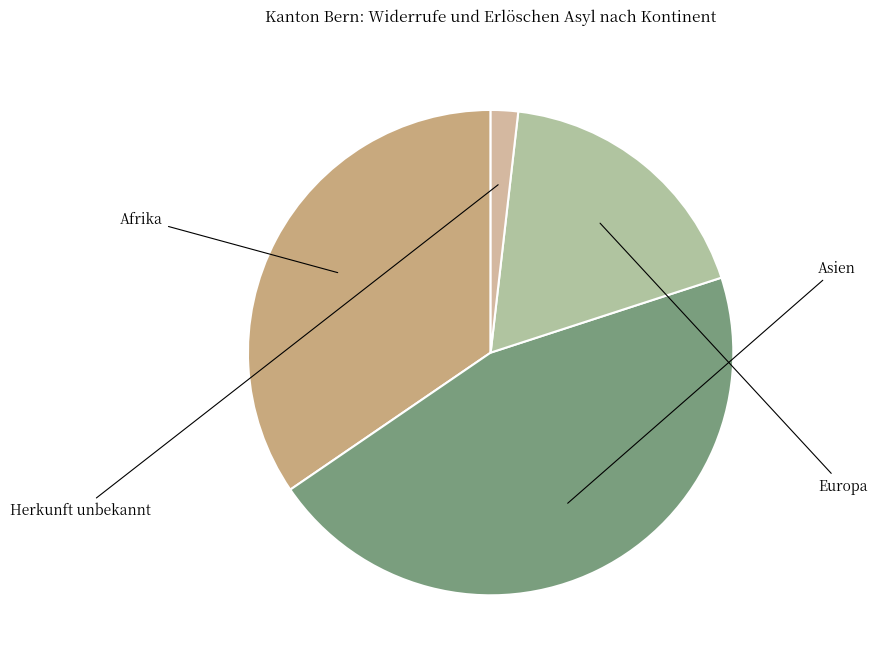

Approximately how many times larger is the value at Herkunft unbekannt compared to Afrika?

0.1